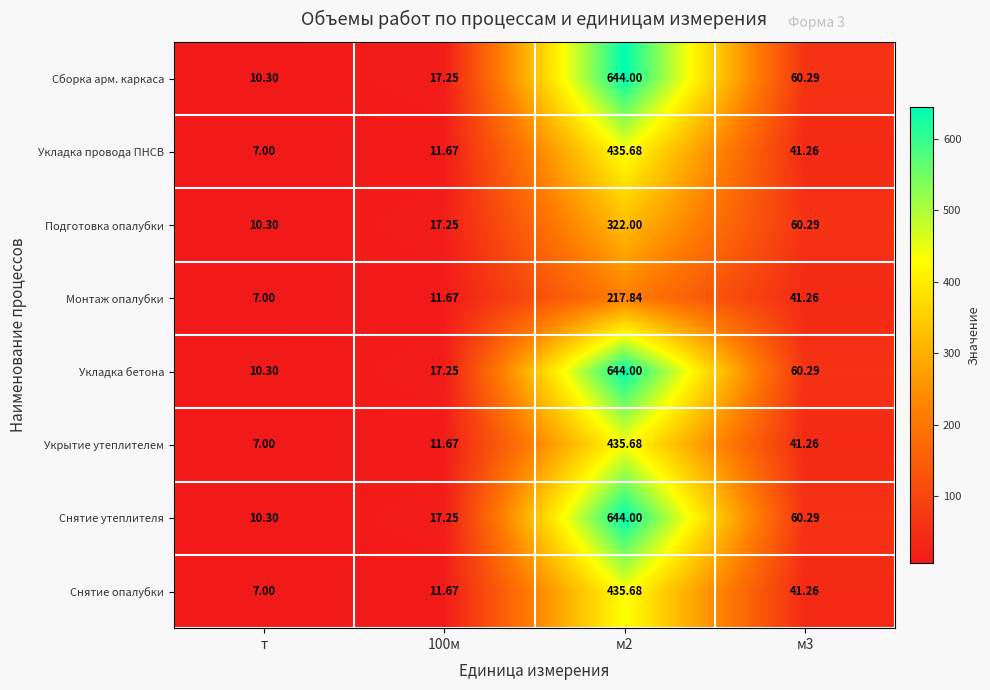

What is the spread (max minus min) of values at м2?

426.2